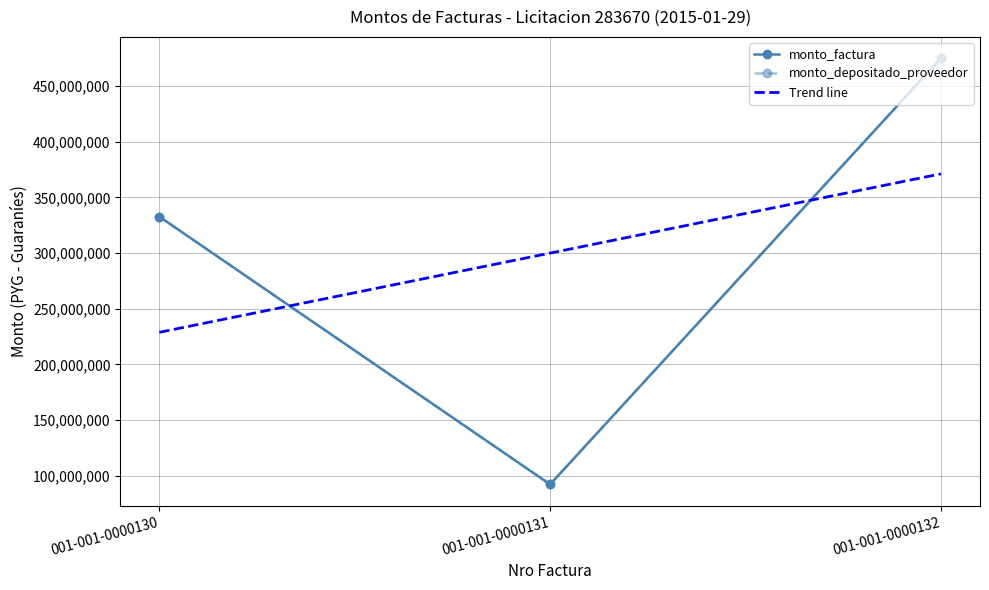

Is it true that monto_factura equals 92300000 at 001-001-0000131?

True